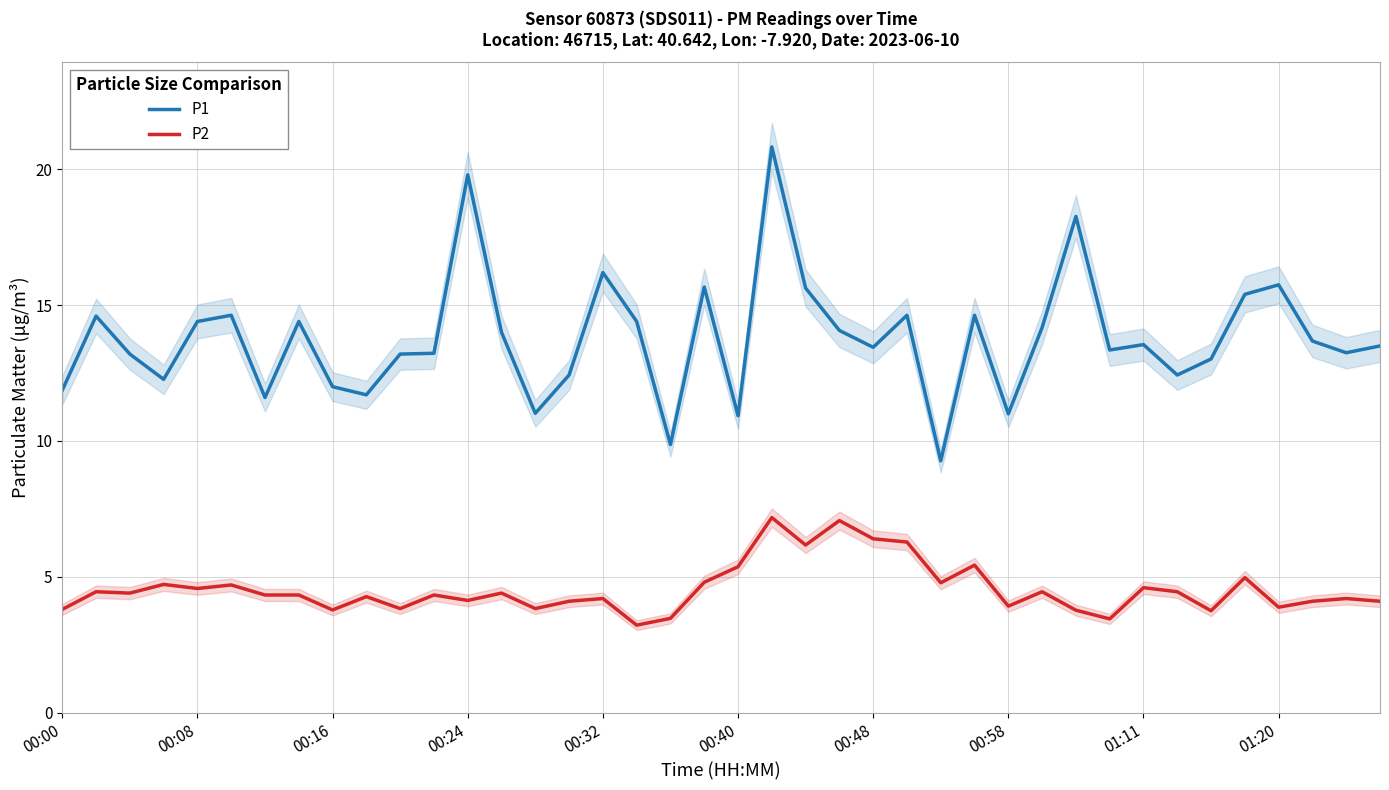

List the series in order of their overall mean, lowest first.

P2, P1